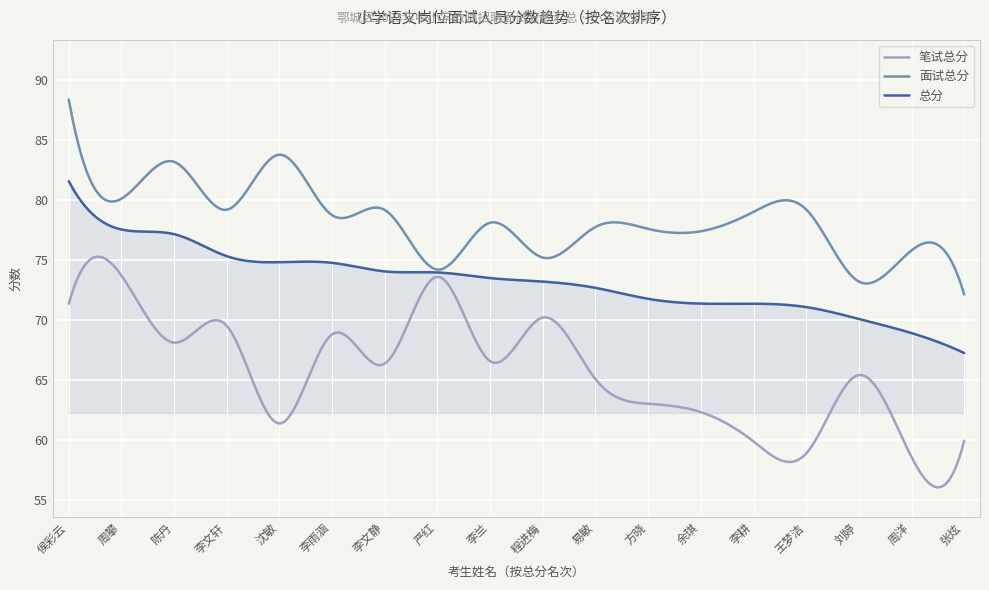

Which series has the largest range (max minus min)?

笔试总分